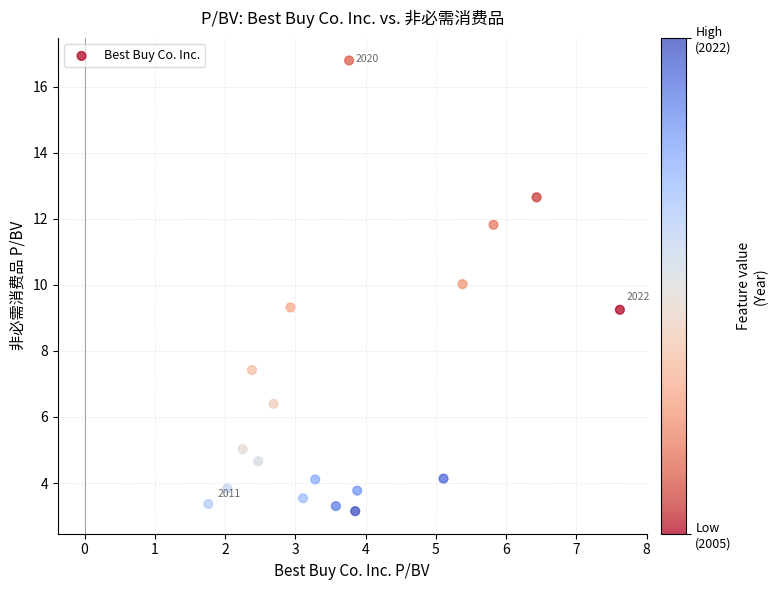

What is the range of X values (max minus min)?

5.9